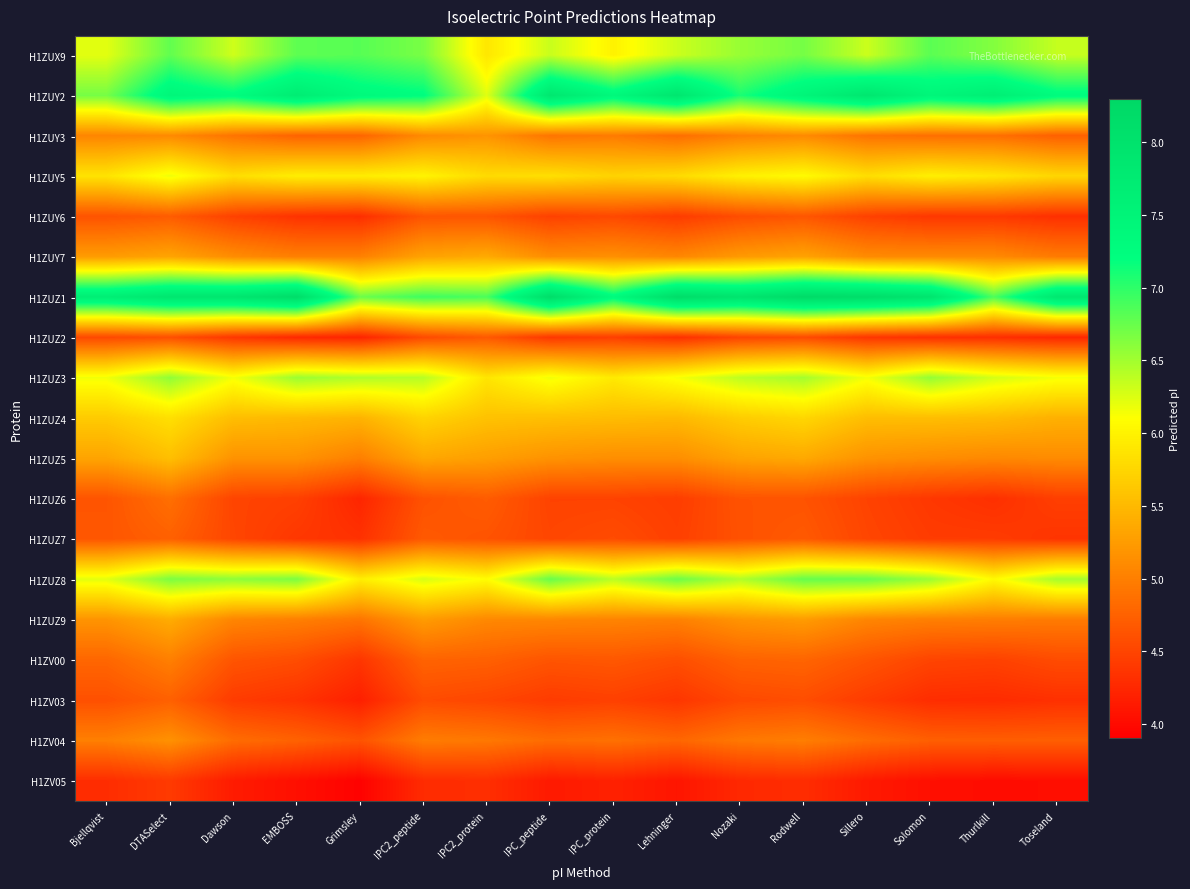

At which category is the sum across all series the highest?

DTASelect